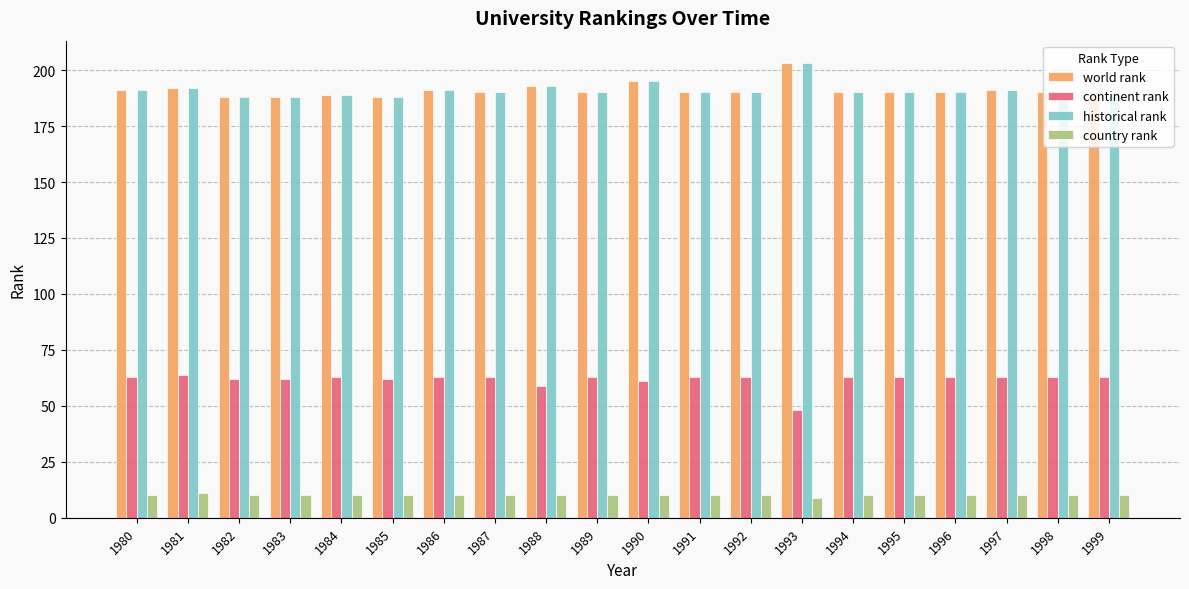

Reading right to left, list all the values displayed in this chart.

world rank: 190	190	191	190	190	190	203	190	190	195	190	193	190	191	188	189	188	188	192	191
continent rank: 63	63	63	63	63	63	48	63	63	61	63	59	63	63	62	63	62	62	64	63
historical rank: 190	190	191	190	190	190	203	190	190	195	190	193	190	191	188	189	188	188	192	191
country rank: 10	10	10	10	10	10	9	10	10	10	10	10	10	10	10	10	10	10	11	10